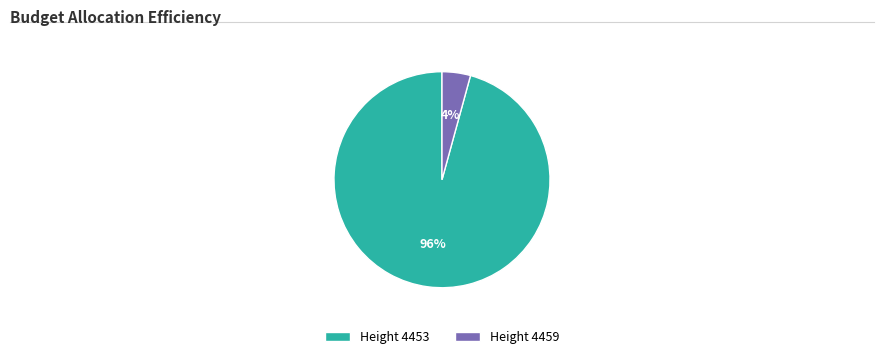

Is it true that Height 4459 is 4% of the pie?

True